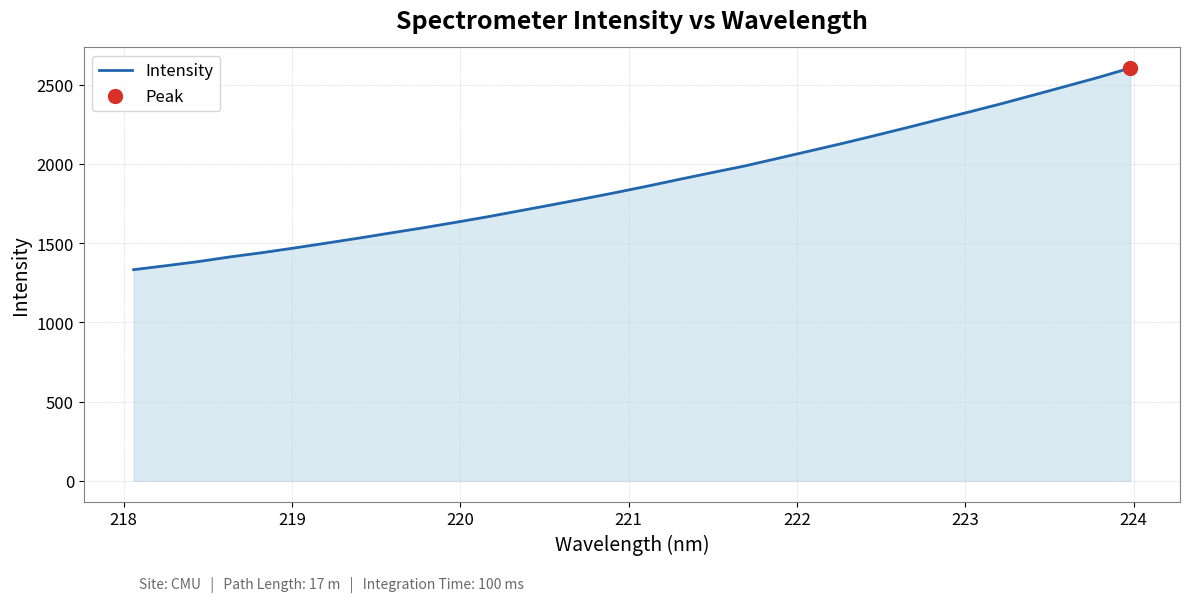

What is the difference between the maximum and minimum values?

1272.2